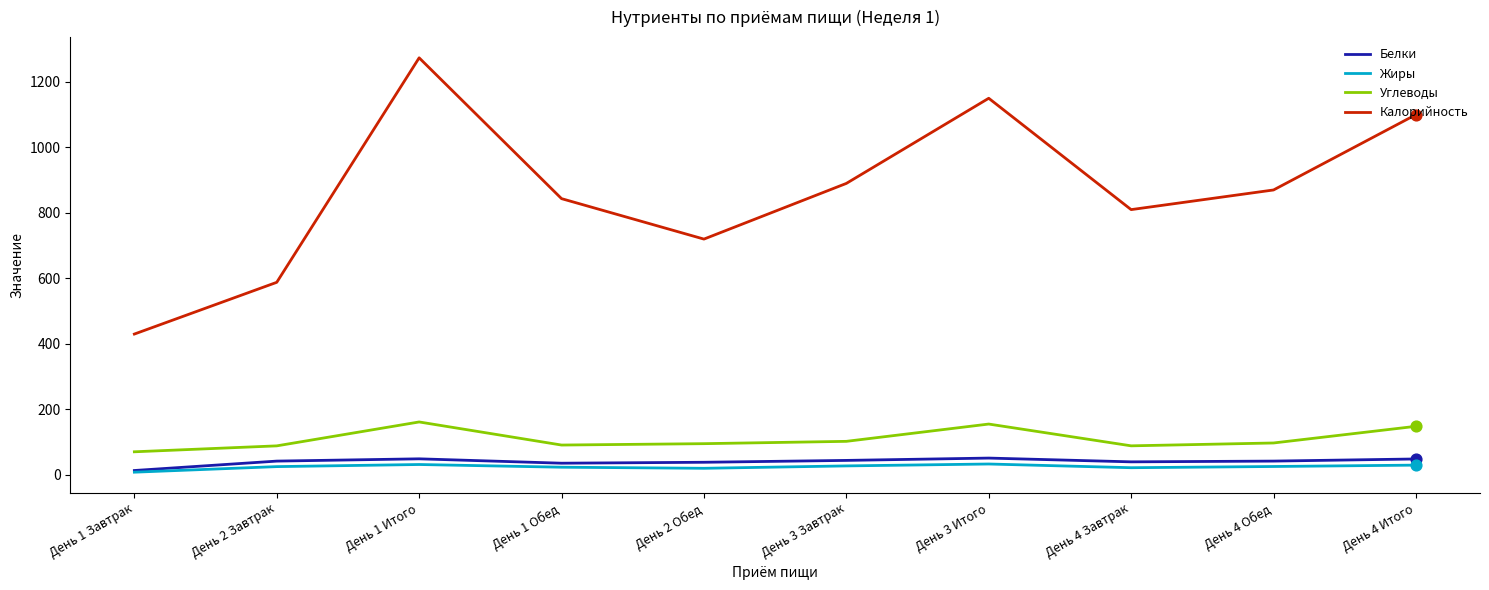

Is the value of Калорийность at День 3 Итого greater than the value of Углеводы at День 4 Итого?

Yes